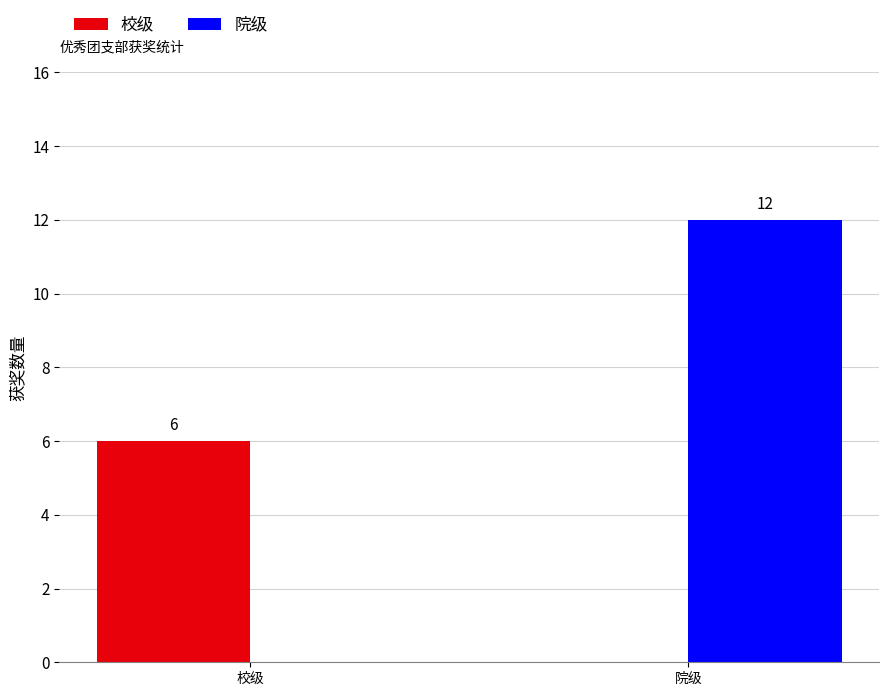

Which series has the largest total across all categories?

院级